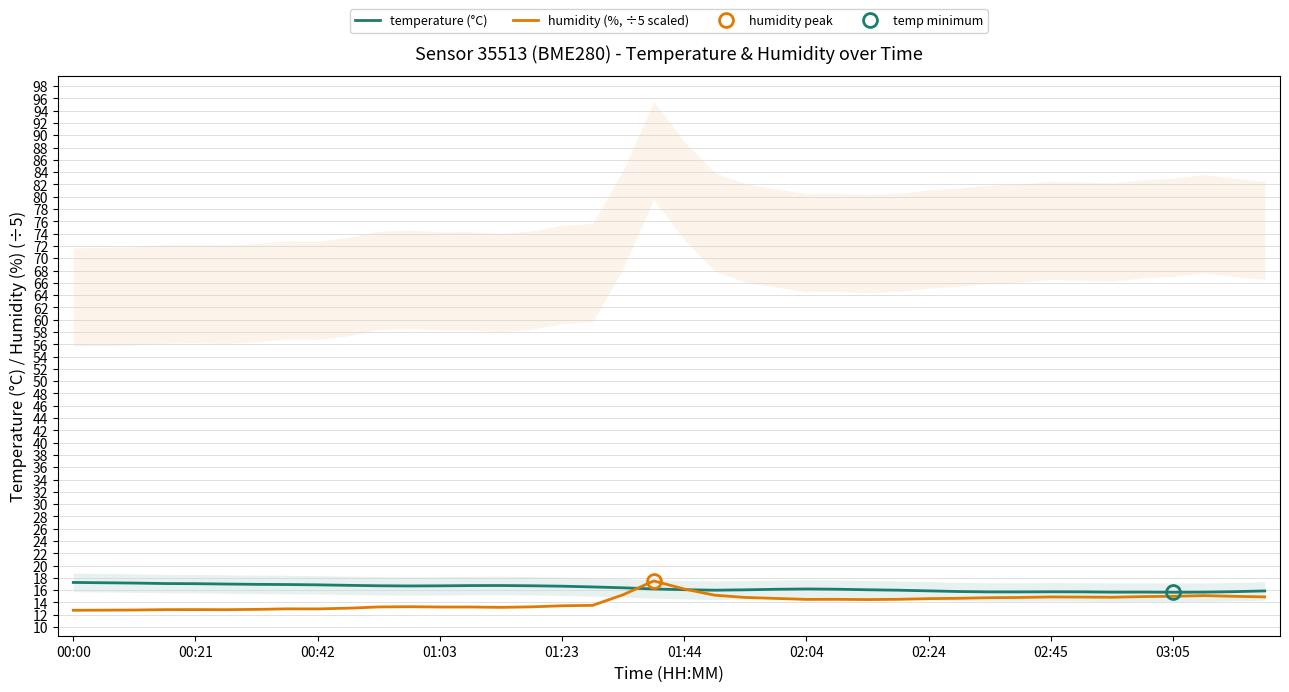

Does the chart have visible grid lines?

Yes